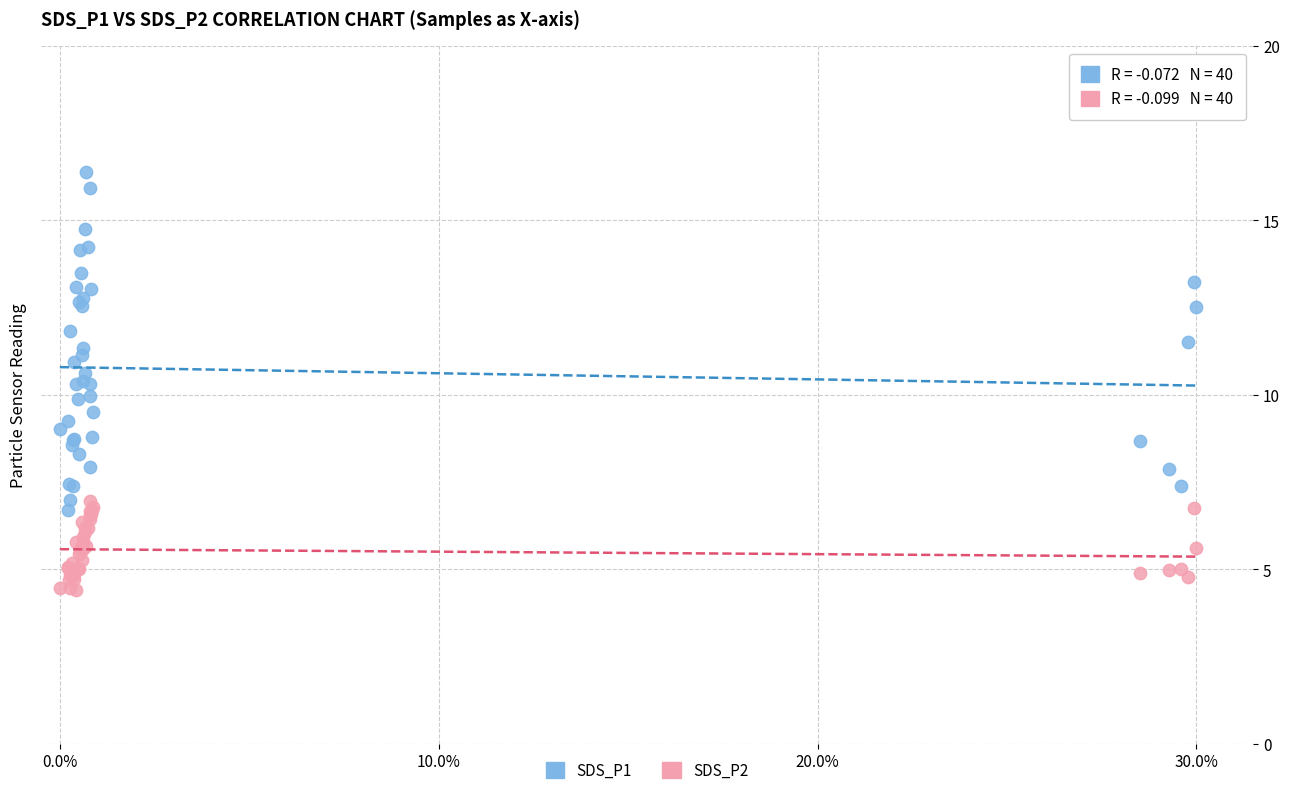

Which series has the widest spread of Y values?

SDS_P1